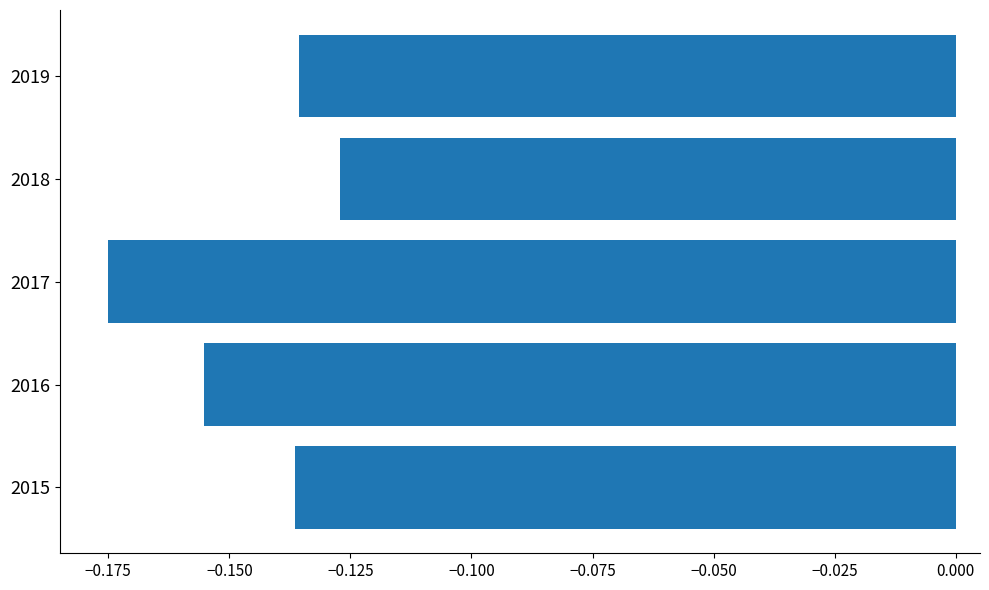

Which category has the lowest value across all series?

2017